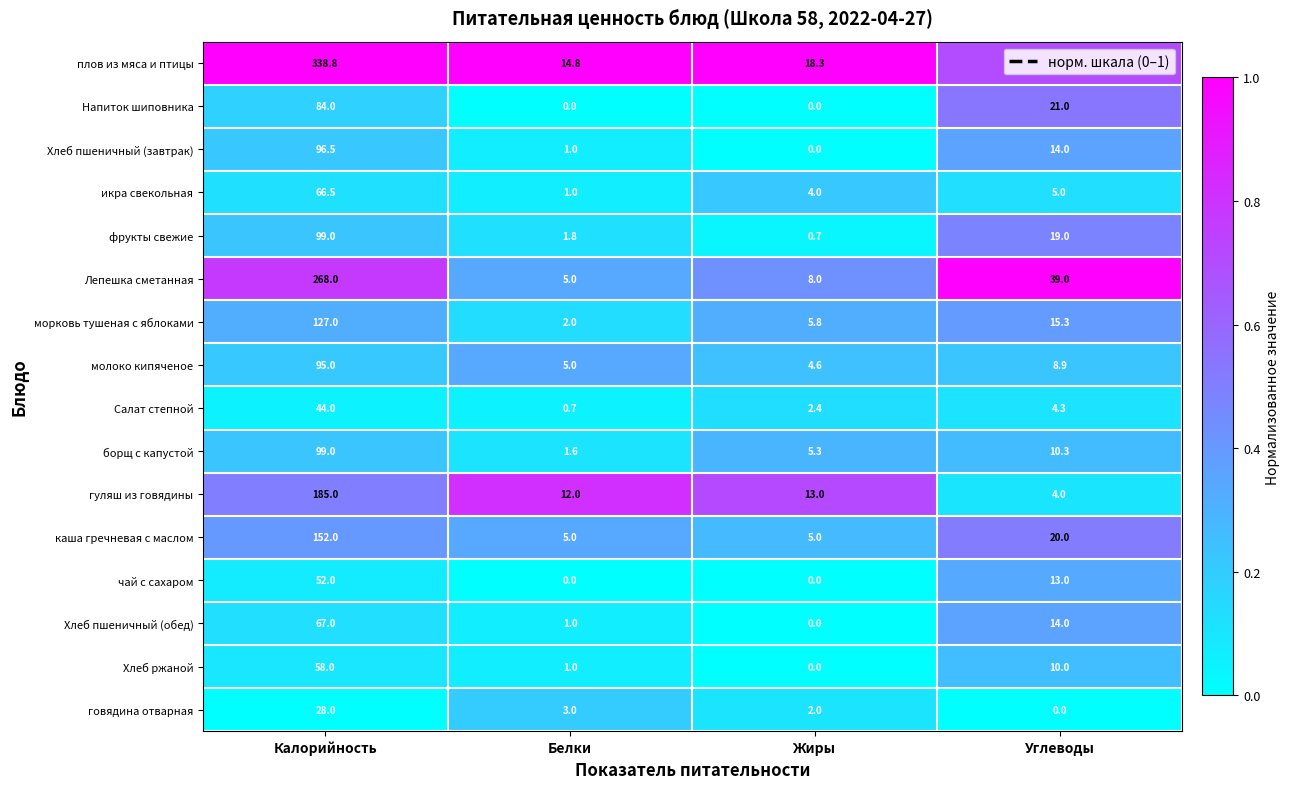

At which category is the sum across all series the highest?

Калорийность